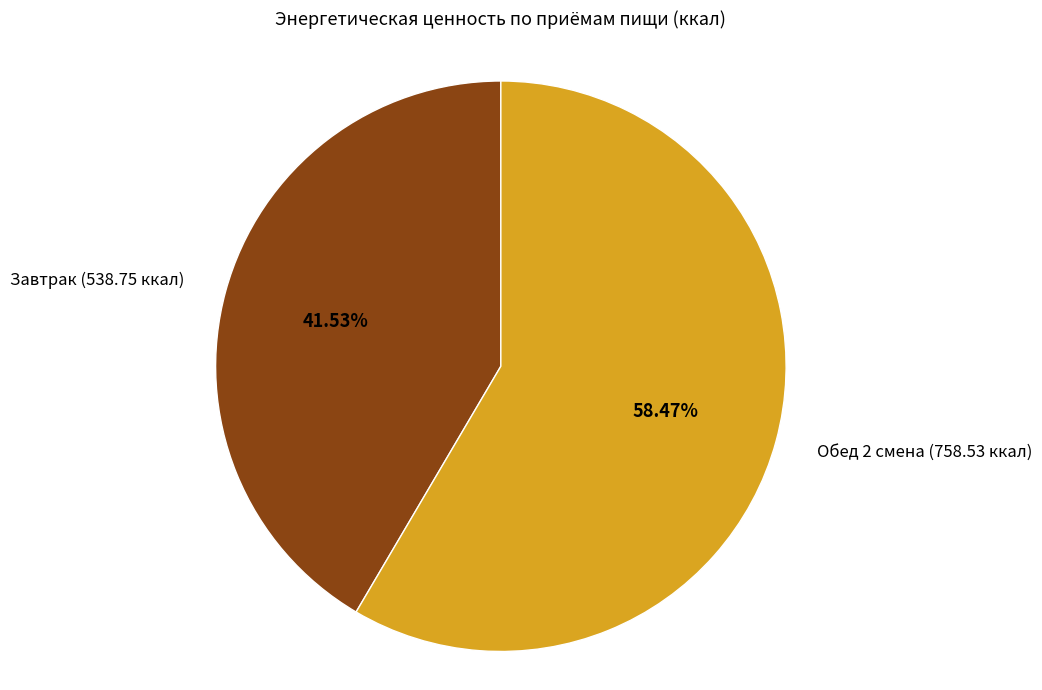

What is the largest slice in the pie chart?

Обед 2 смена (758.53 ккал)